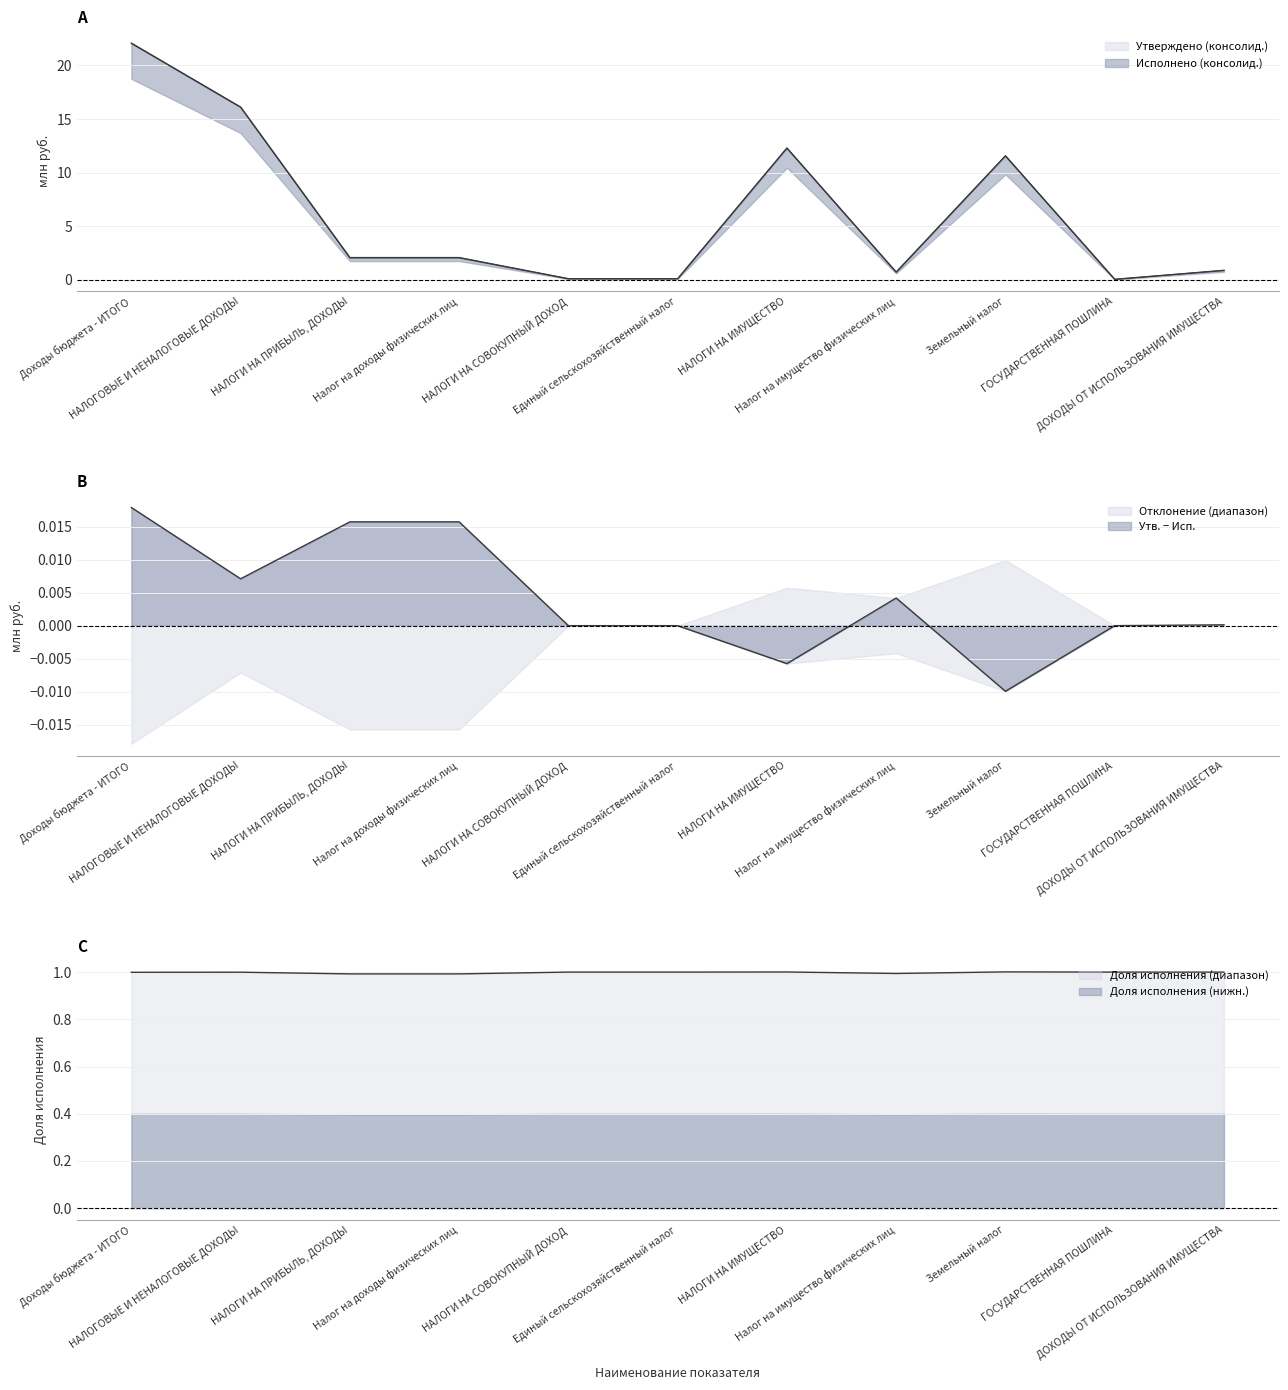

List the series in order of their peak value, highest first.

Утверждено (консолид.), Исполнено (консолид.)